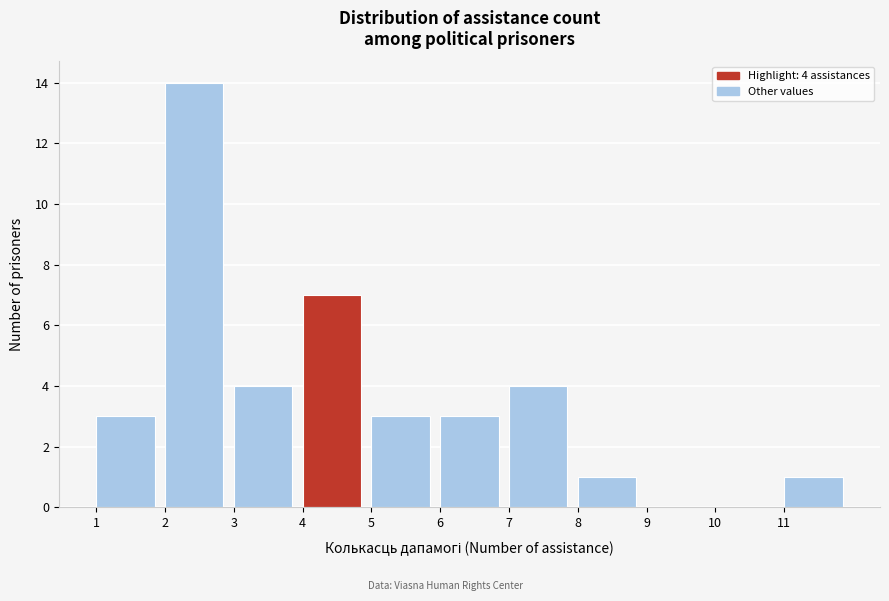

Over which range of the x-axis is the bar tallest?

2 to 3